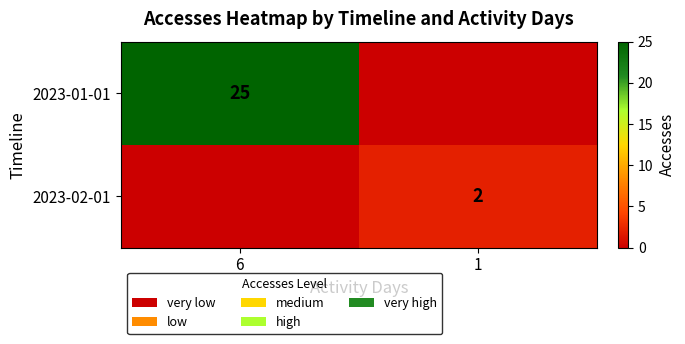

How many data points does each series have?

2